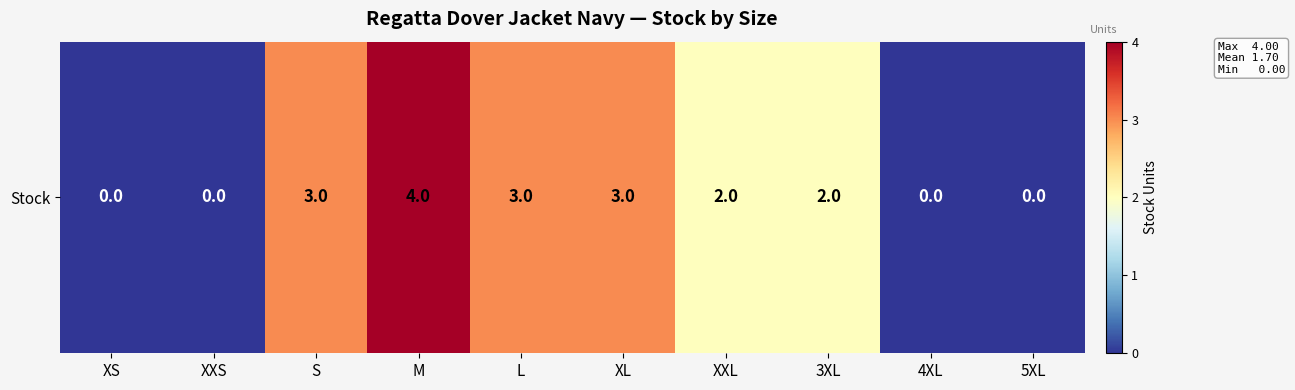

Which label corresponds to the largest value in the chart?

M